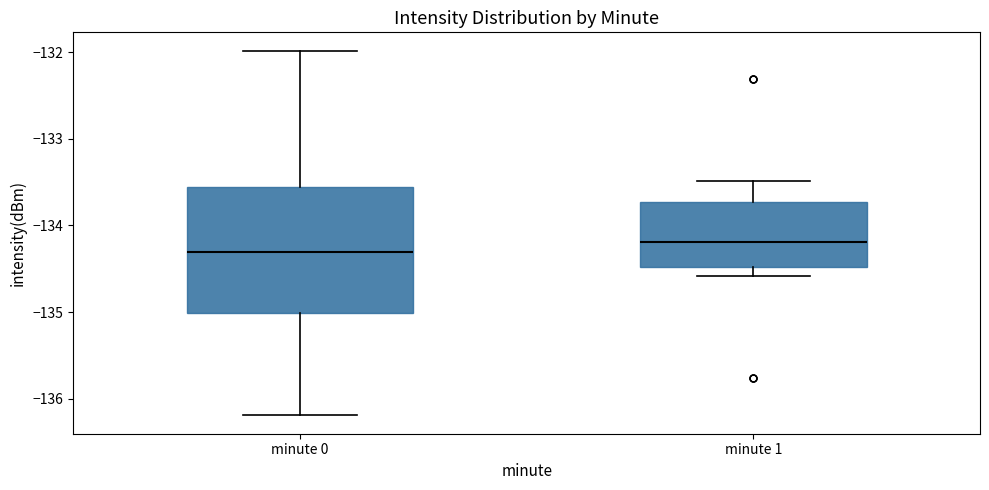

Which box's median line is the lowest?

minute 0